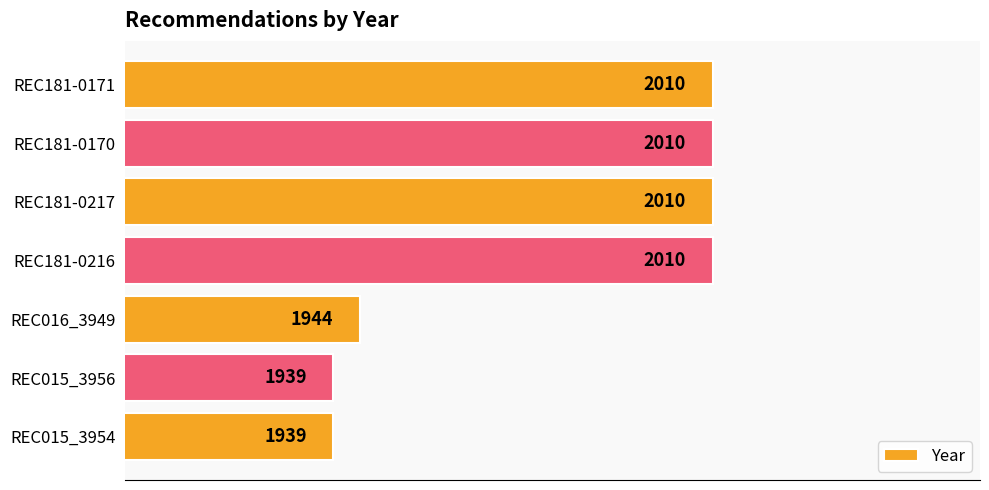

What is the ratio of the value at REC181-0217 to the value at REC181-0170?

1.0